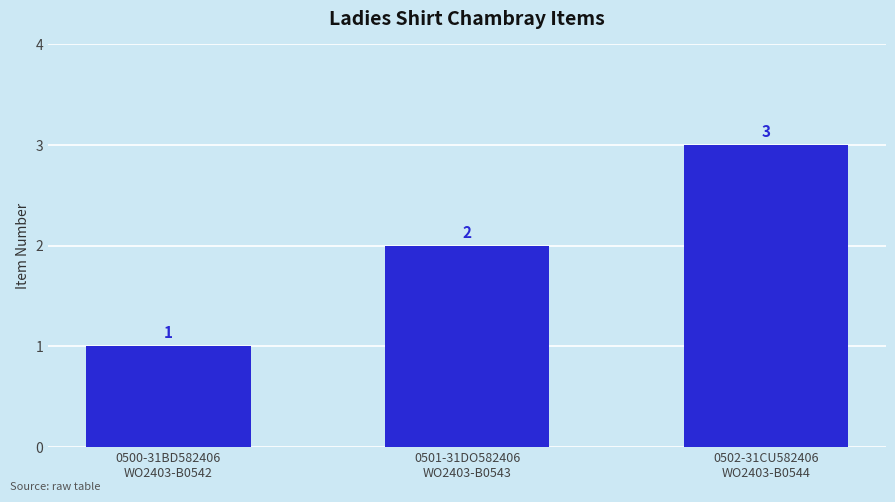

What is the smallest value displayed?

1